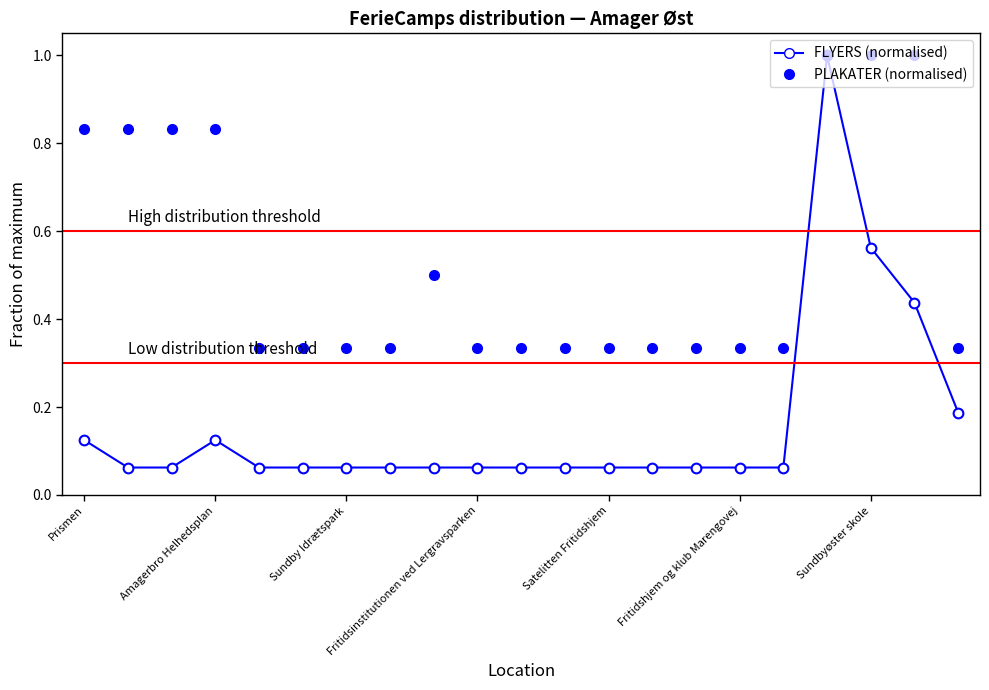

How many categories are shown in the chart?

21